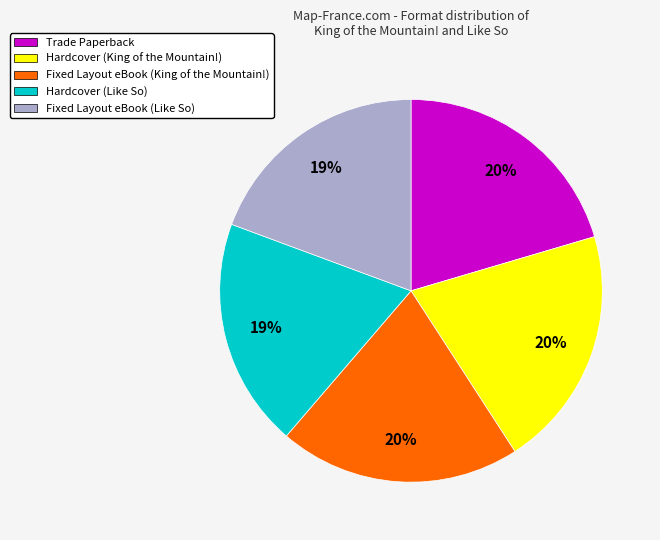

To the nearest percent, what percentage of the pie is Hardcover (Like So)?

19%